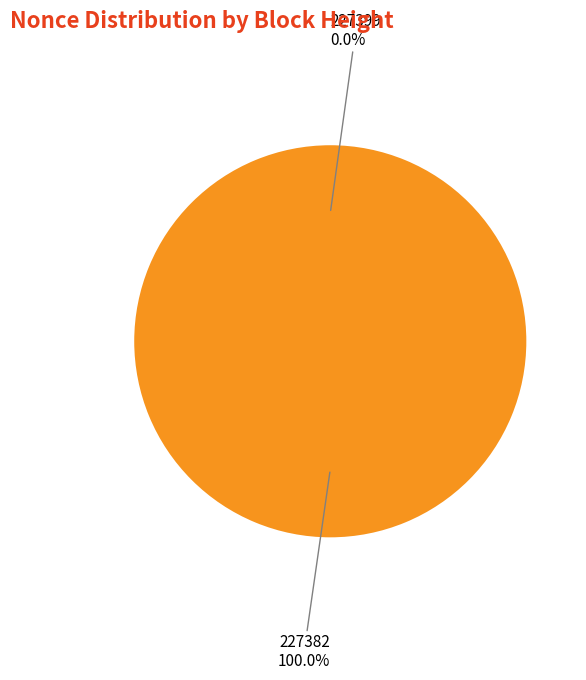

What is the change in value from 227399 to 227382?

+7994